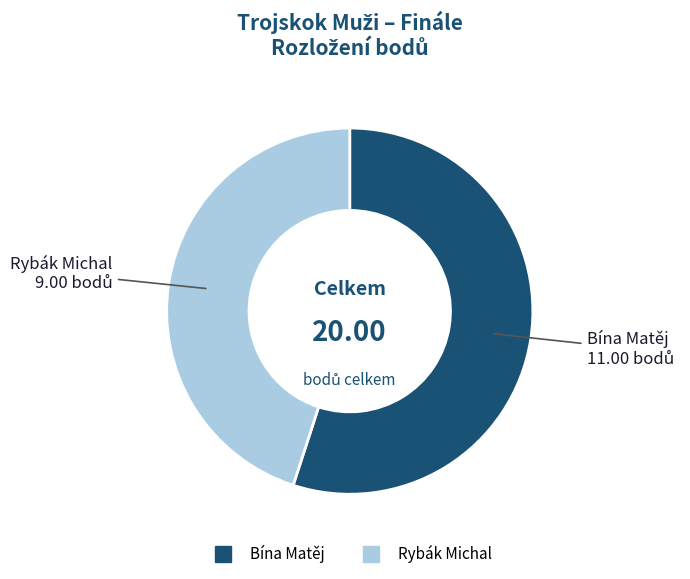

Which has a higher value, Rybák Michal or Bína Matěj?

Bína Matěj